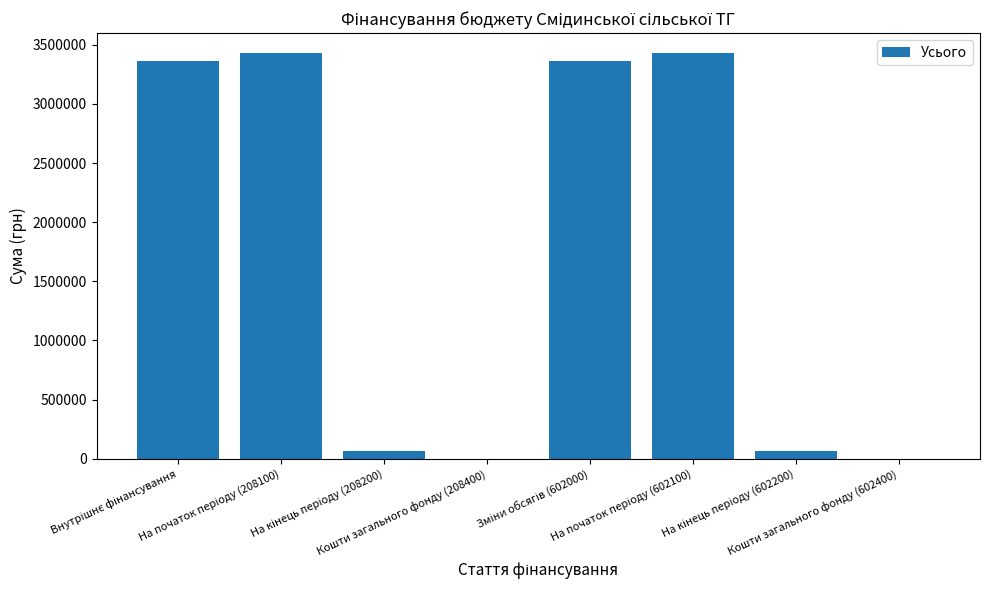

What is the sum of all values?

13704962.6